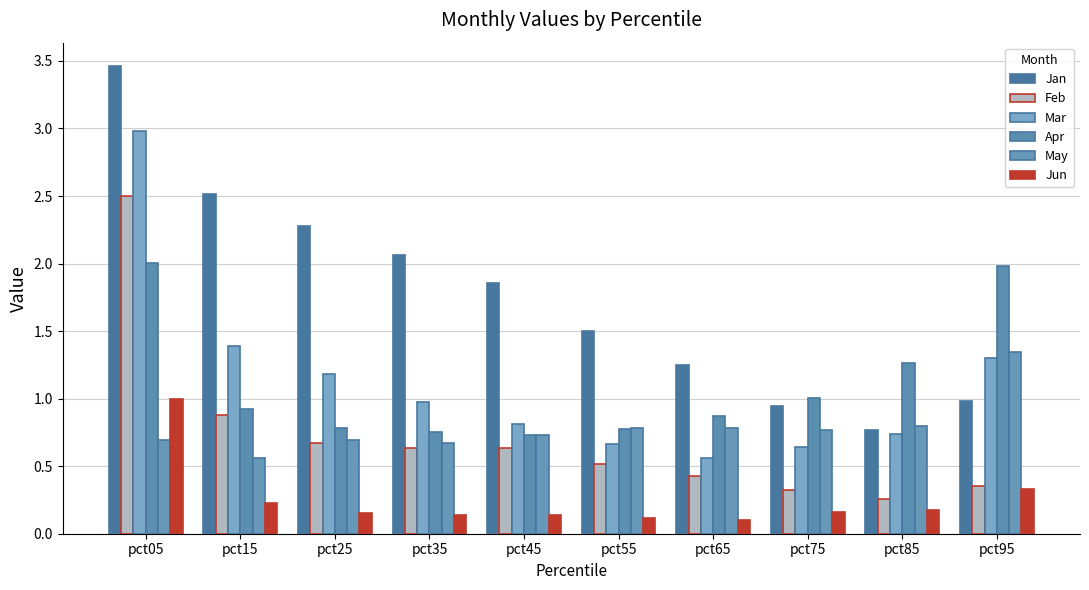

Read the Jan value at pct35.

2.1